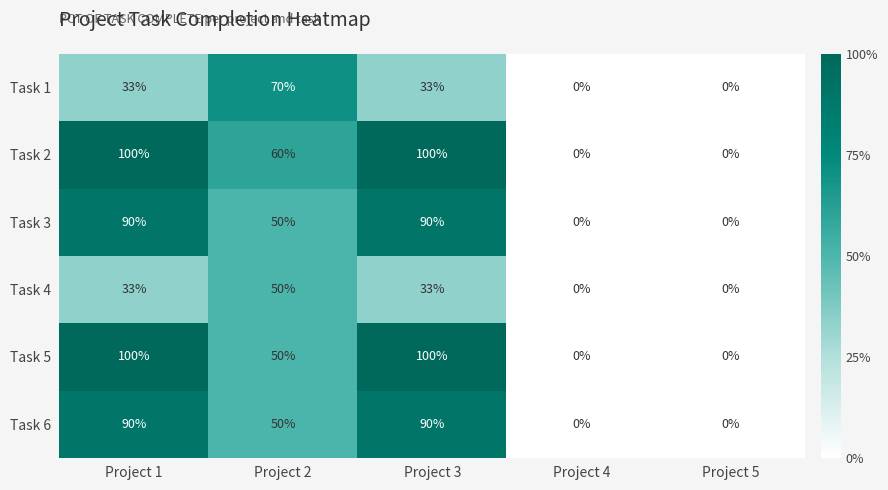

What is the maximum value for Task 1?

70